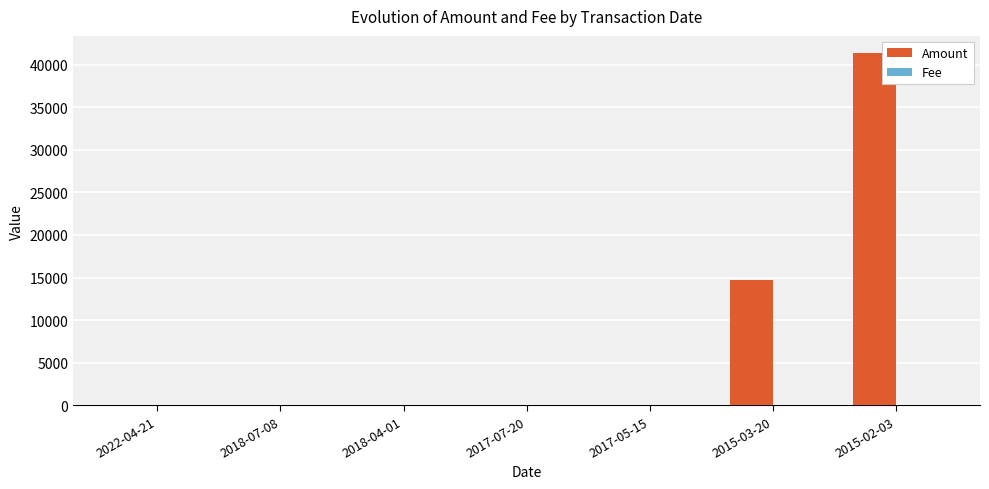

What is the average value of the Amount series?

8003.9